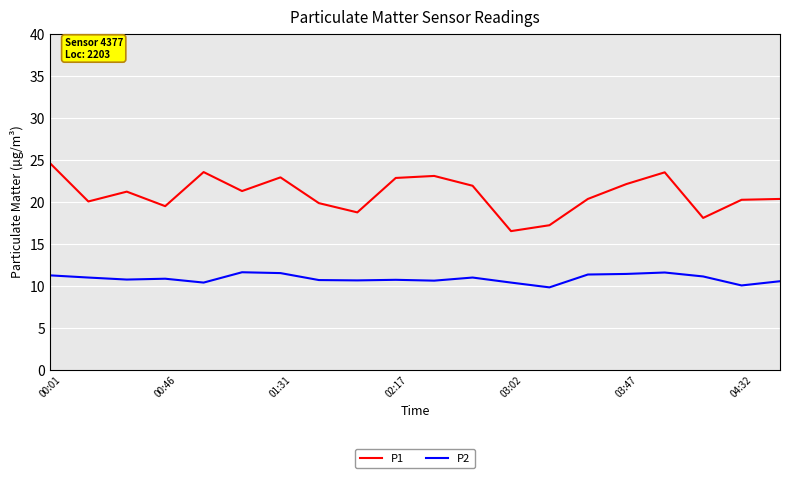

Which series has the largest range (max minus min)?

P1